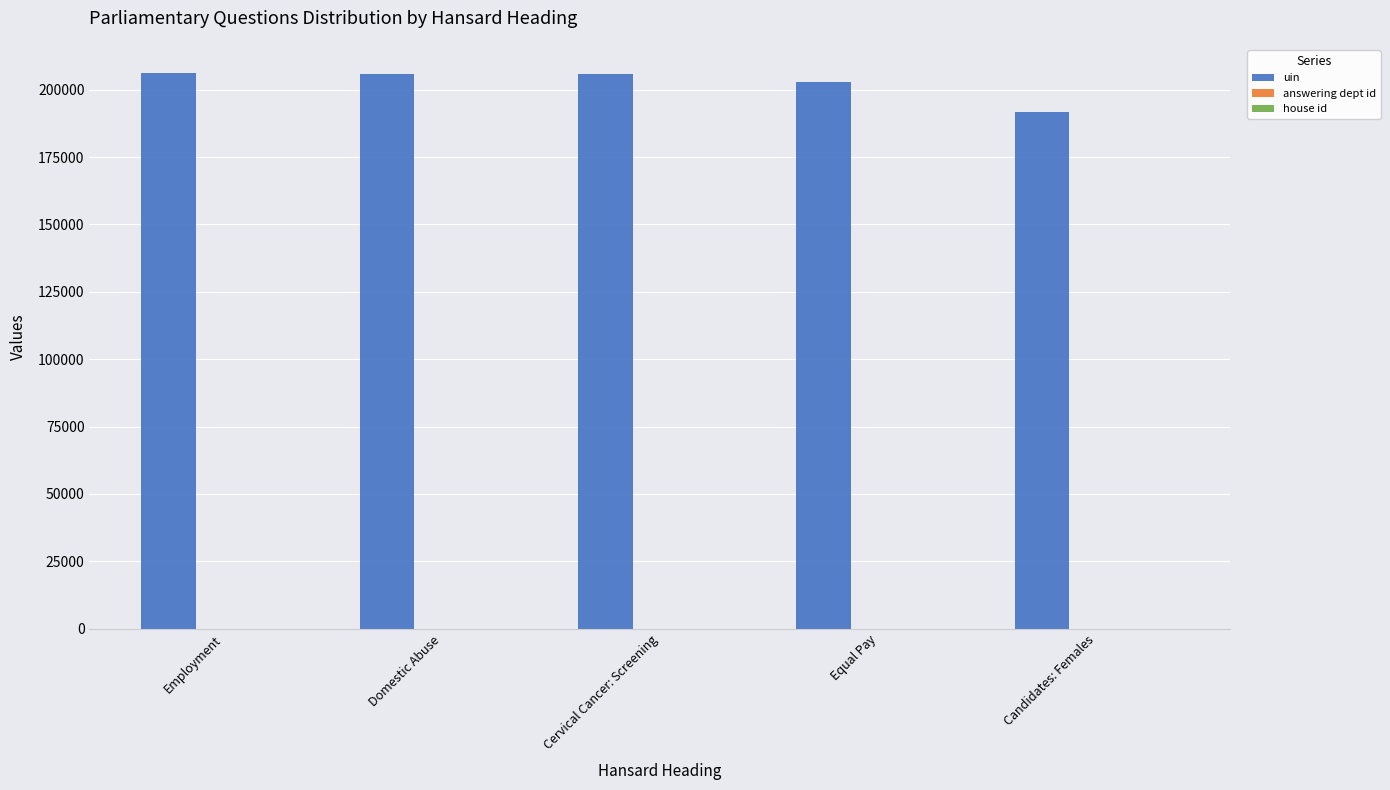

Where is uin nearest to the value 199140?

Equal Pay